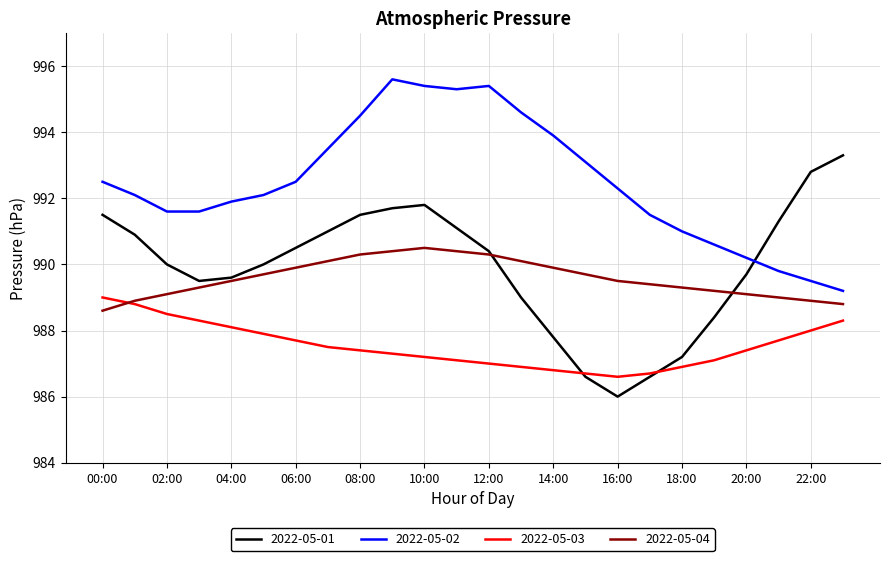

What is the maximum value shown in the chart?

995.6